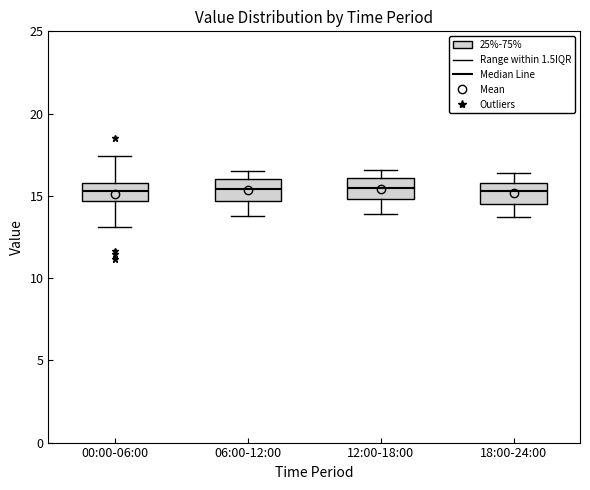

Reading left to right, transcribe this box plot: for each box, give where its median line is, the range the box spans, and where its two whiskers end, as read against the y-axis. The values are not printed on the chart, so give them approximately, as read against the axis.

00:00-06:00: median 15.5, box 14.5 to 16.0, whiskers 13.0 to 17.5
06:00-12:00: median 15.5, box 14.5 to 16.0, whiskers 14.0 to 16.5
12:00-18:00: median 15.5, box 15.0 to 16.0, whiskers 14.0 to 16.5
18:00-24:00: median 15.5, box 14.5 to 16.0, whiskers 13.5 to 16.5